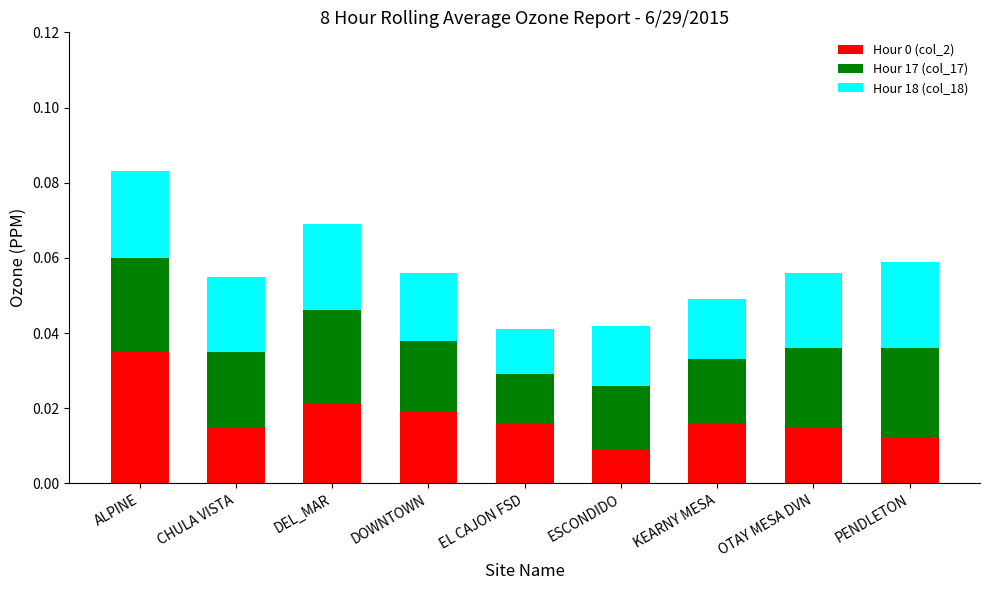

Count the number of categories in the chart.

9